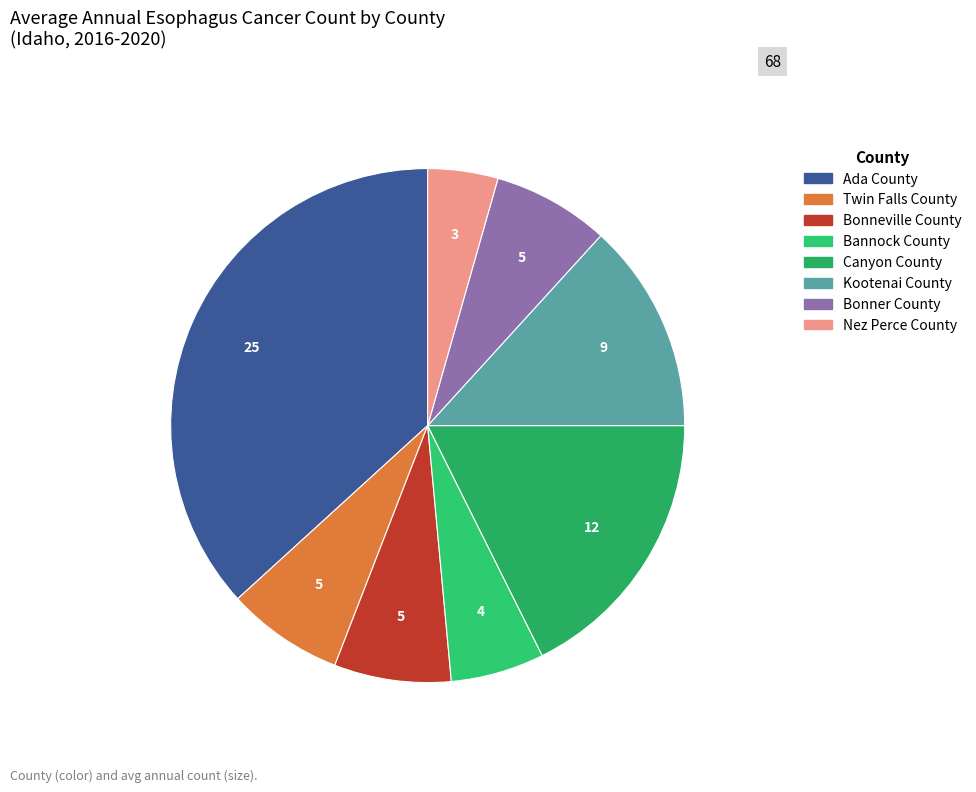

Rank the categories by value from lowest to highest.

Nez Perce County, Bannock County, Twin Falls County, Bonneville County, Bonner County, Kootenai County, Canyon County, Ada County